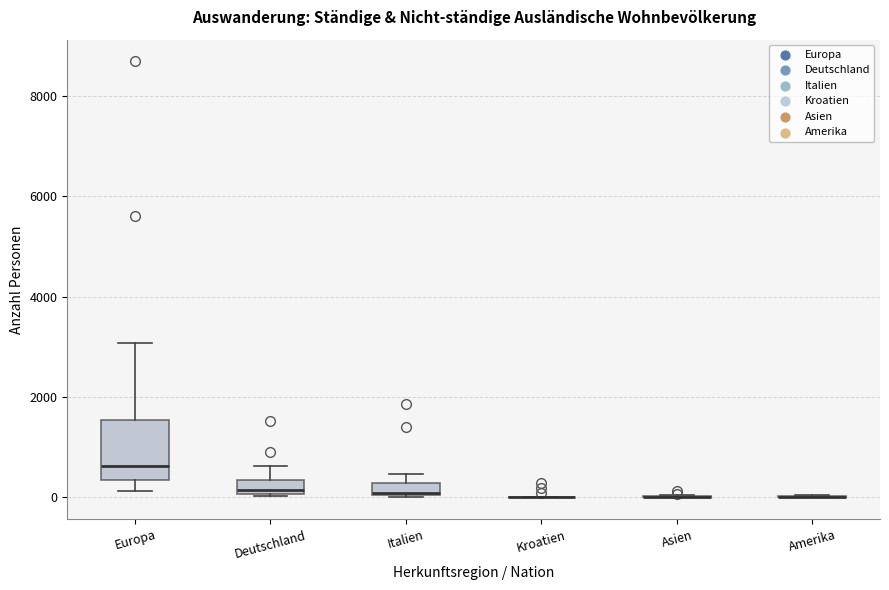

Comparing the boxes themselves (not the whiskers), which one is the tallest?

Europa